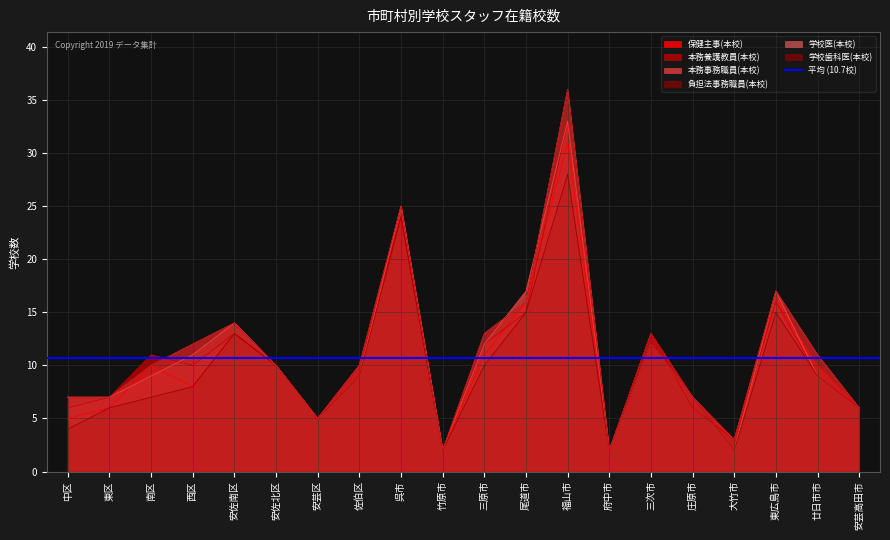

How many values in the 本務養護教員(本校) series are below 10?

9